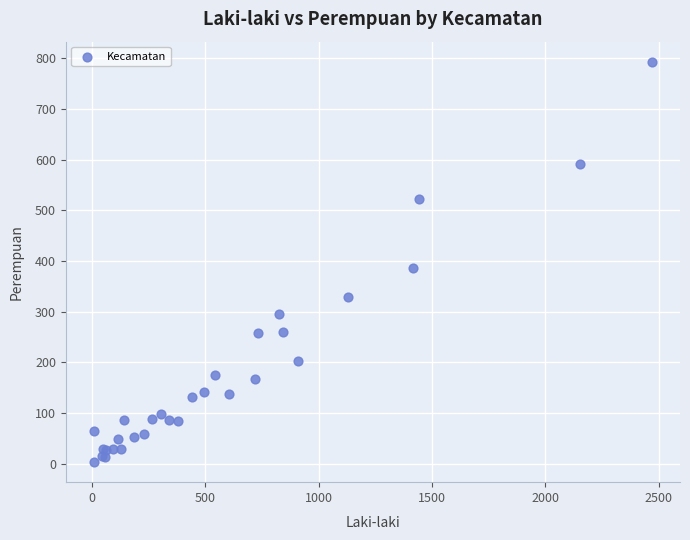

What Y value in the scatter plot is closest to 398?

386